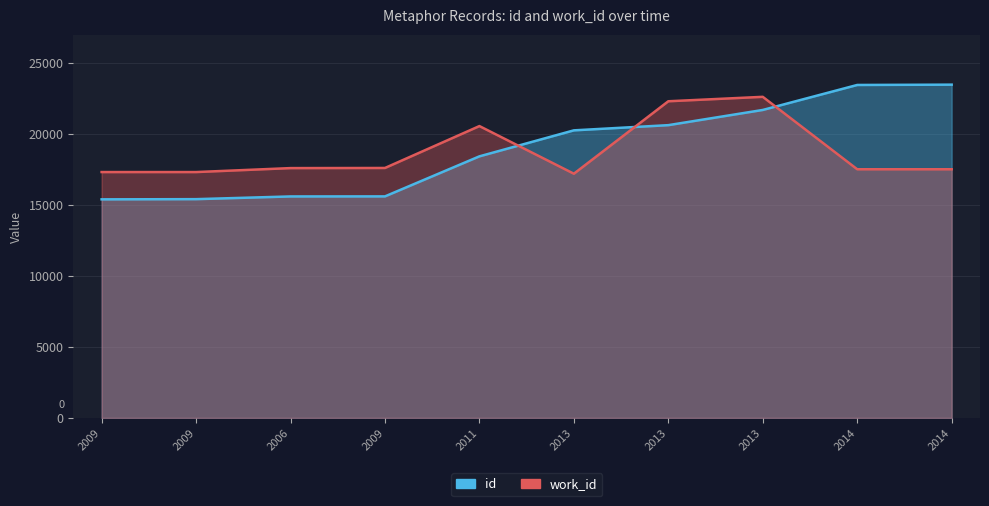

Rank the categories by work_id value from lowest to highest.

2013, 2009, 2009, 2014, 2014, 2006, 2009, 2011, 2013, 2013